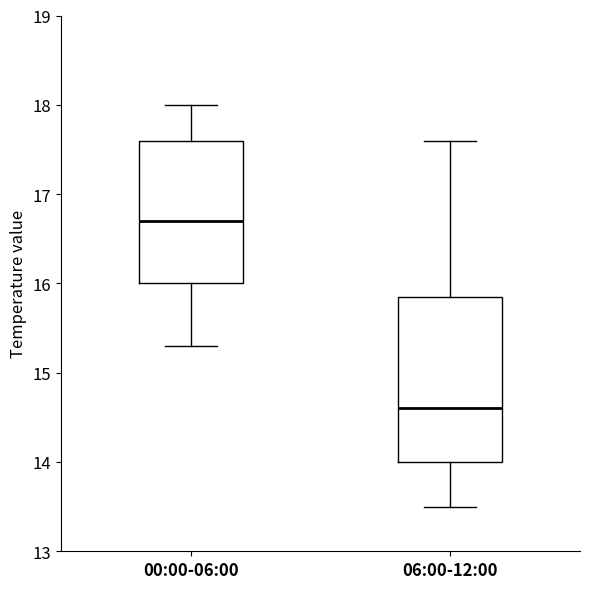

Reading left to right, read every box against the y-axis: the position of its median line, the range the box covers, and the ends of its whiskers. The values are not printed on the chart, so give them approximately, as read against the axis.

00:00-06:00: median 16.7, box 16.0 to 17.6, whiskers 15.3 to 18.0
06:00-12:00: median 14.6, box 14.0 to 15.9, whiskers 13.5 to 17.6